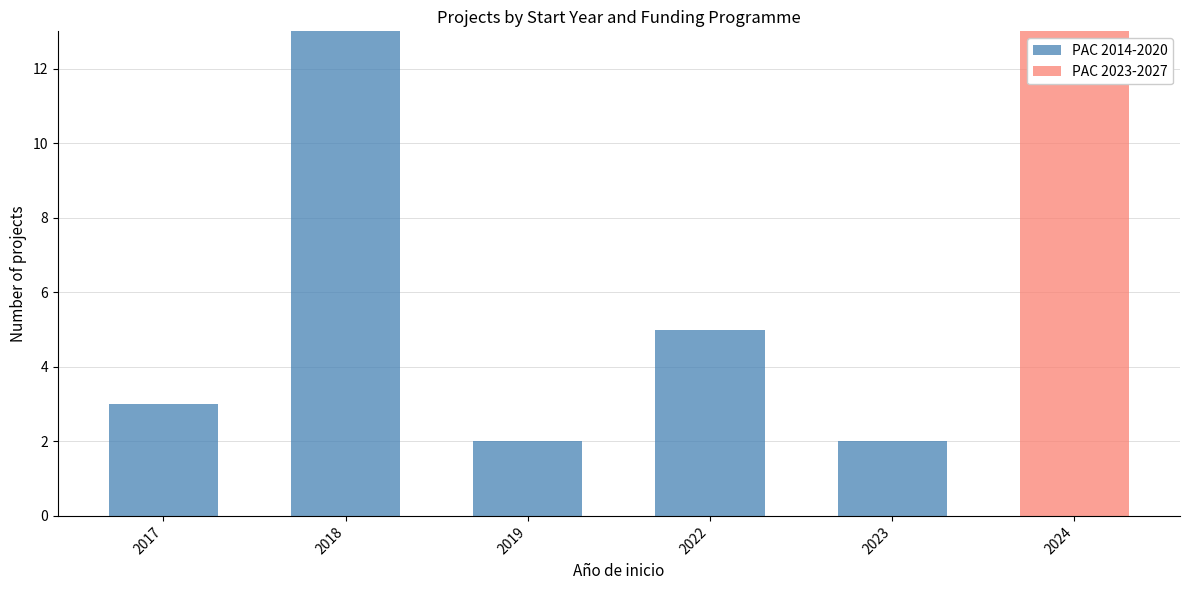

Where is PAC 2014-2020 nearest to the value 6?

2022